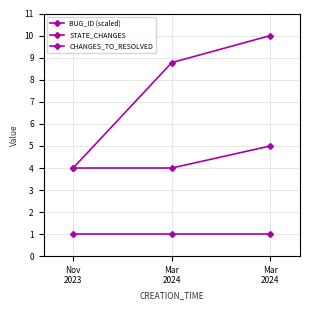

What is the minimum value for STATE_CHANGES?

4.0